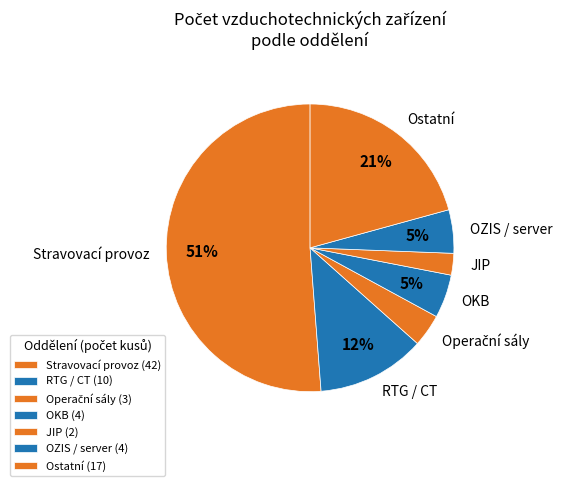

Combined, do JIP and RTG / CT account for over 50%?

No